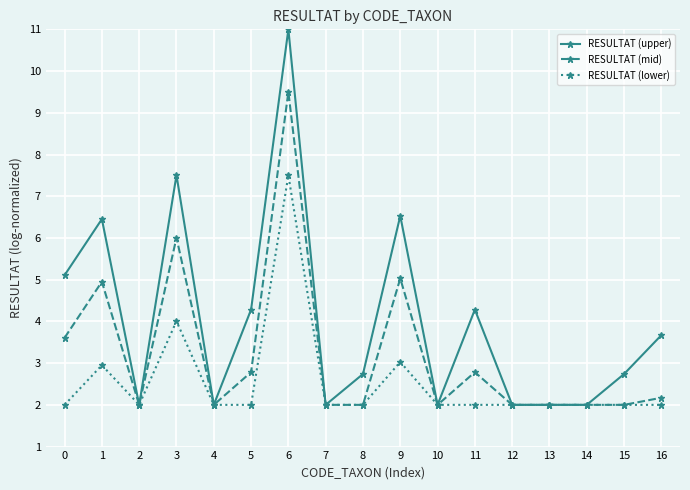

What is the value of the RESULTAT (upper) point at the 6th from the left?

4.3